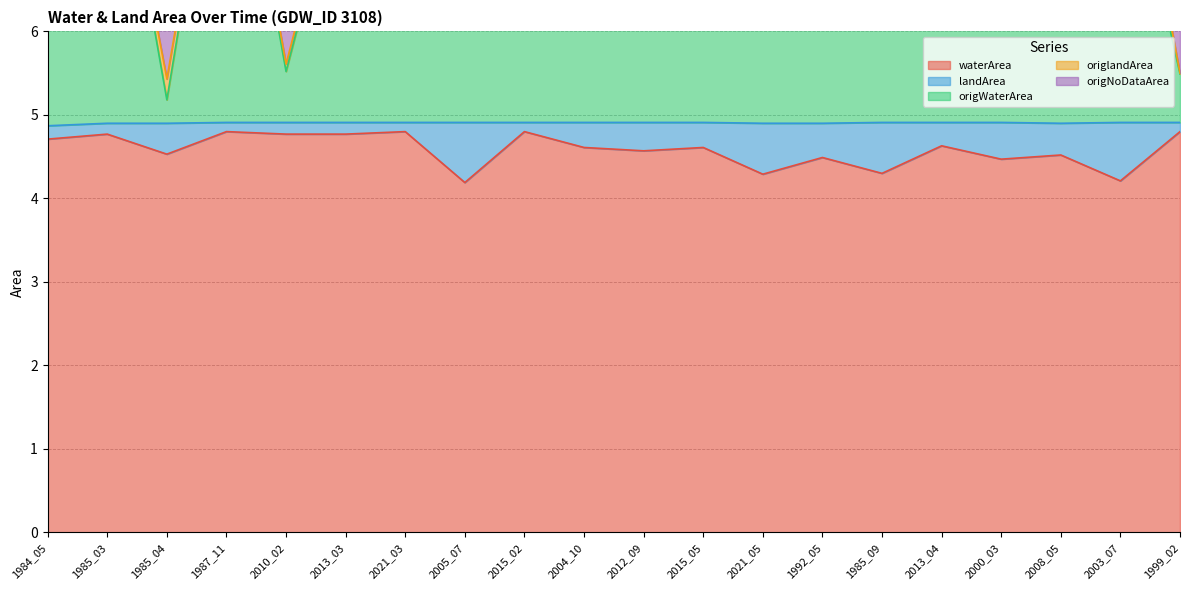

Which series has the largest total across all categories?

origNoDataArea